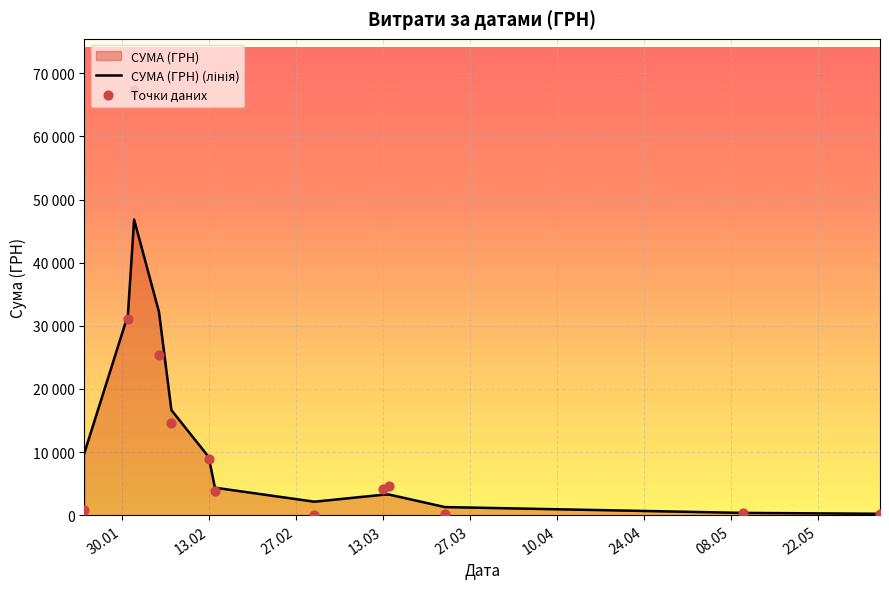

Is the value of Точки даних at 12 greater than the value of СУМА (ГРН) (лінія) at 27.03?

No